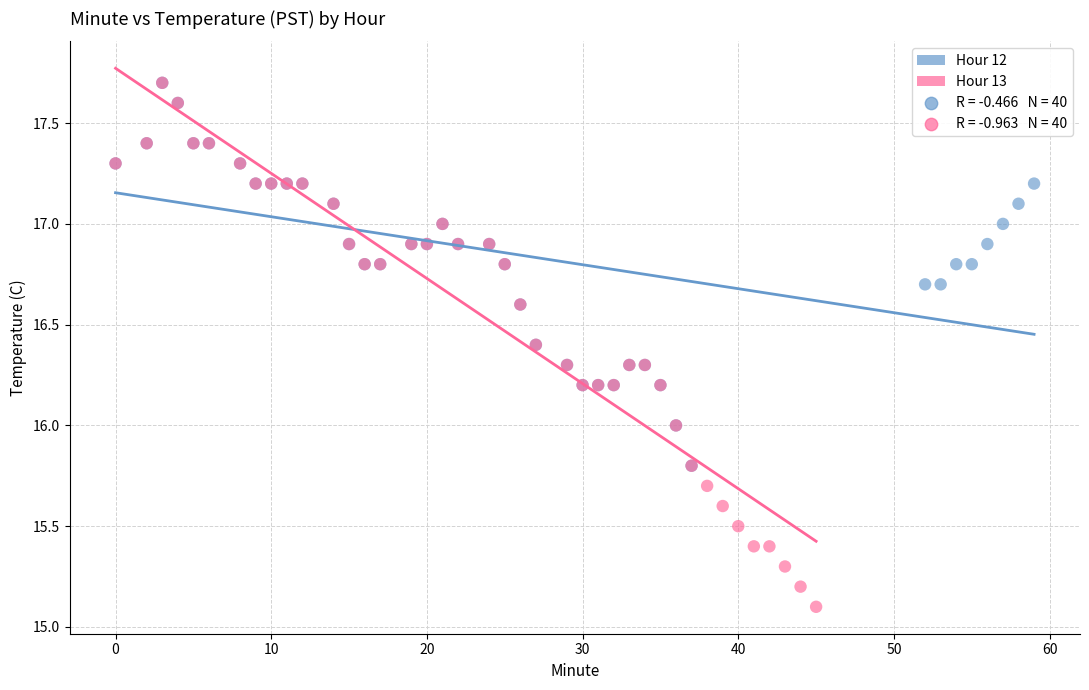

Which series reaches the minimum Y coordinate?

Hour 13